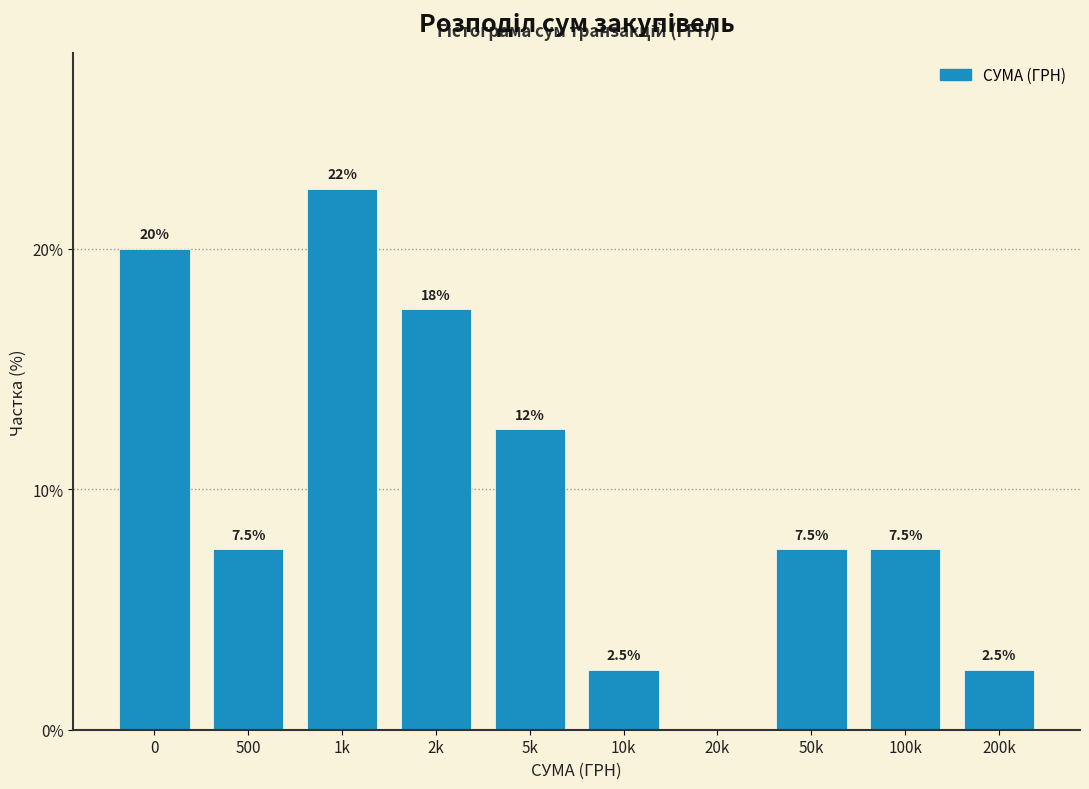

Reading right to left, what are all the values shown in this chart?

200k=2.5	100k=7.5	50k=7.5	20k=0.0	10k=2.5	5k=12.5	2k=17.5	1k=22.5	500=7.5	0=20.0